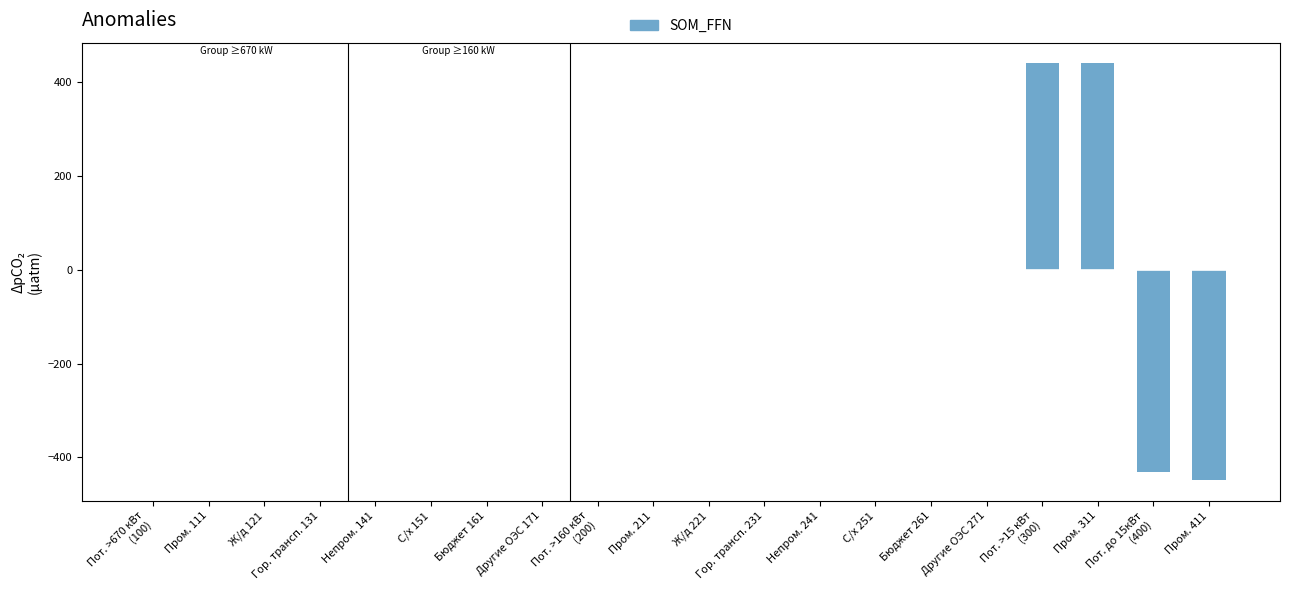

The chart shows a value of 503.9 at Непром. 141. True or false?

False